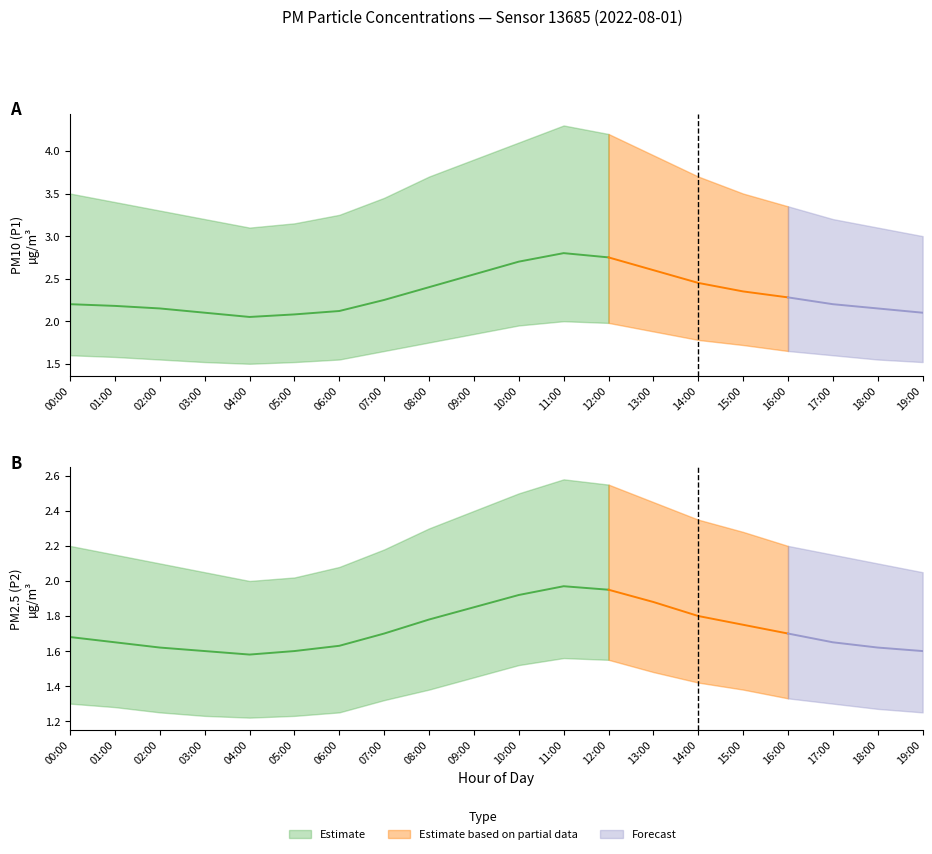

How many interior local valleys does the P1_upper series have?

1